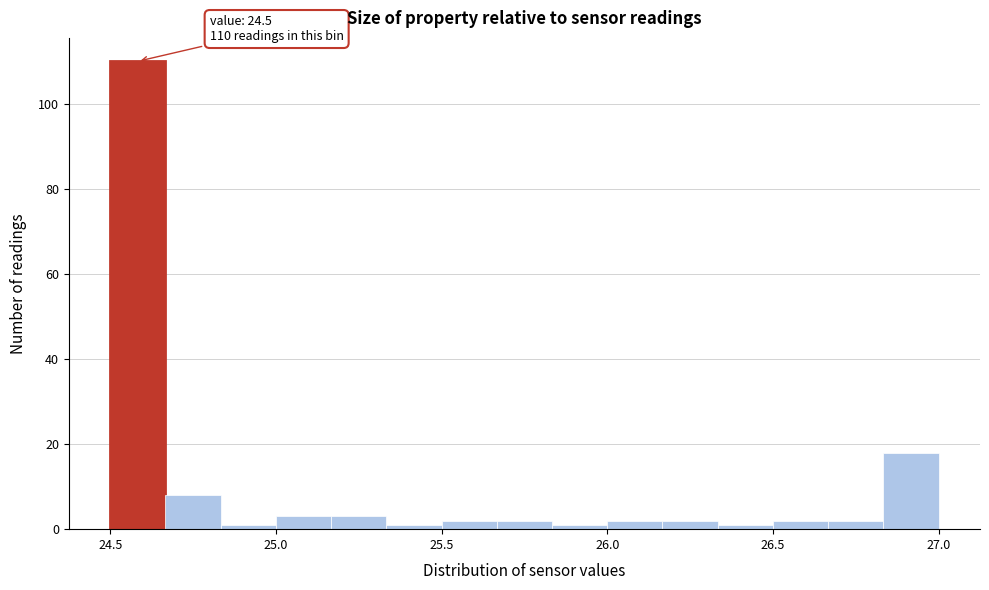

Read against the x-axis, roughly where is the centre of the tallest bar?

24.60